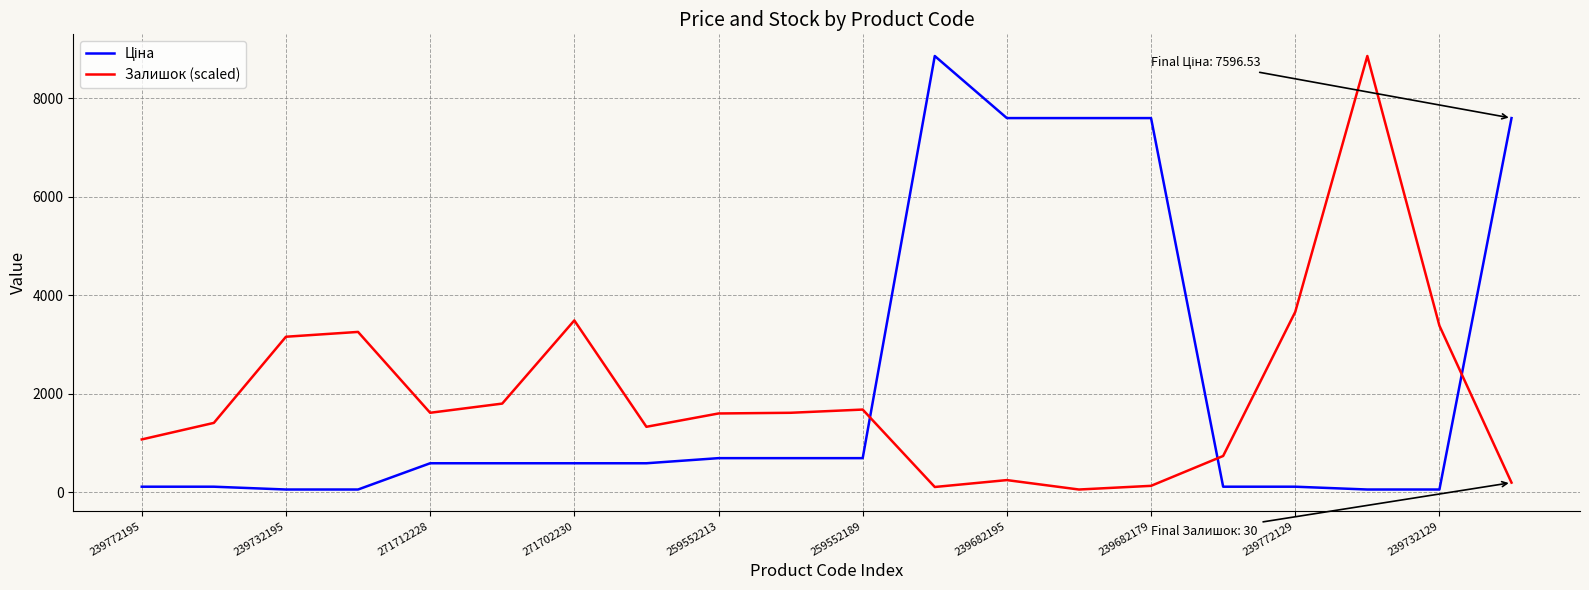

How many values in the Залишок (scaled) series are below 1614?

10